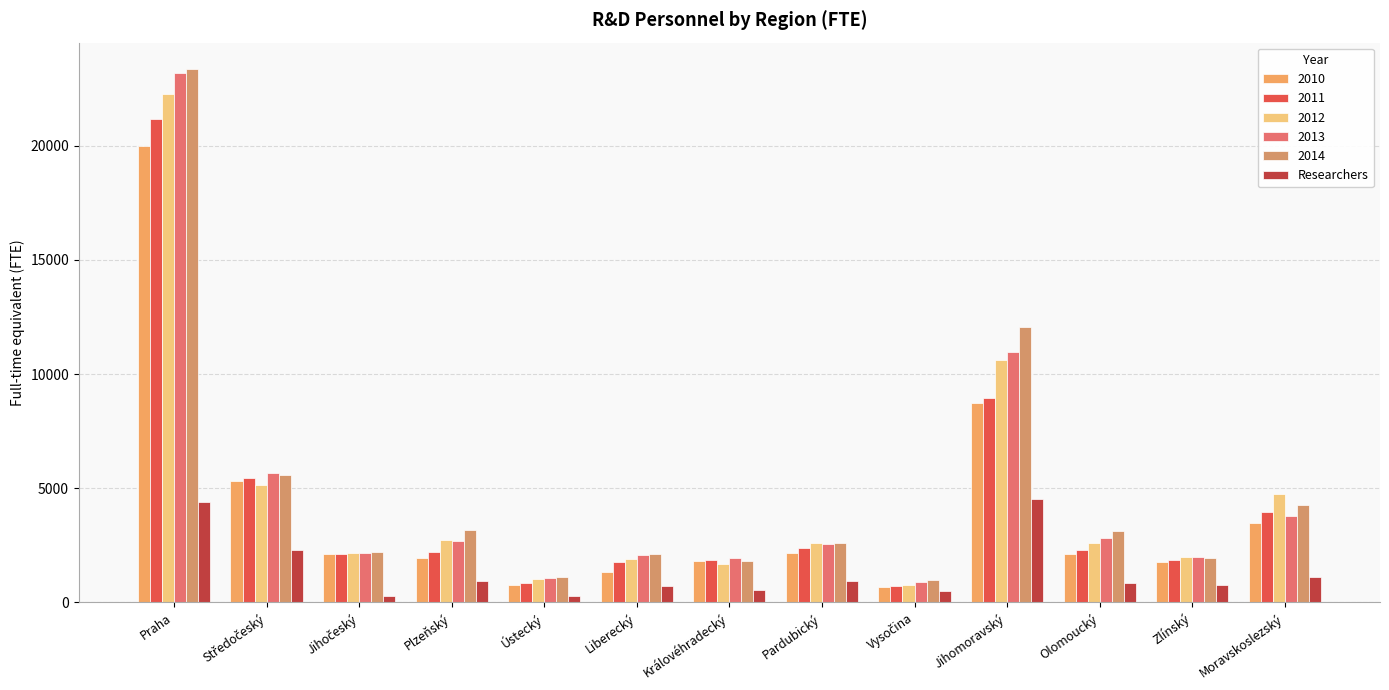

Between Královéhradecký and Ústecký, which is larger?

Královéhradecký